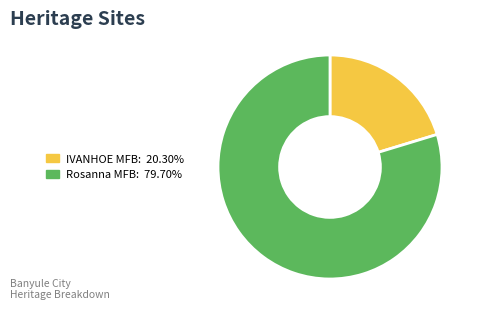

Is there any slice that represents more than half of the pie?

Yes